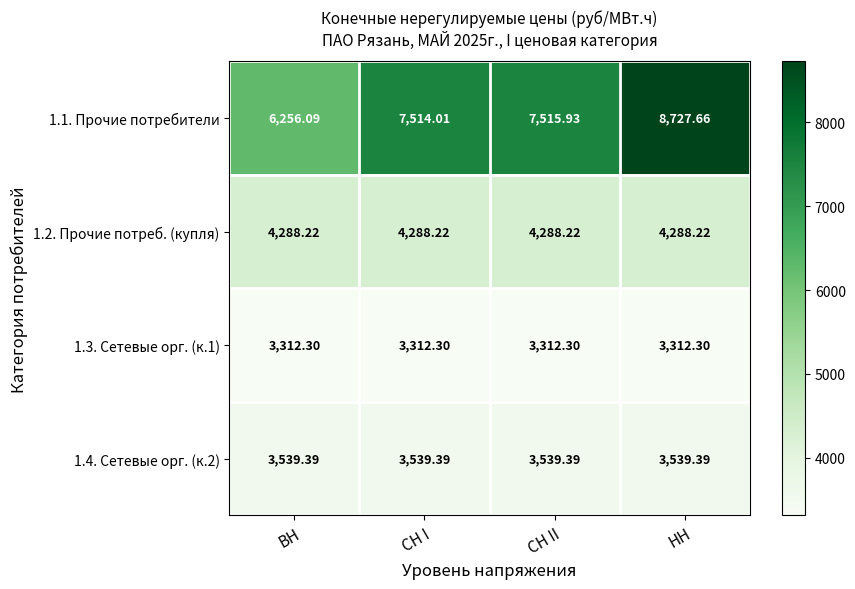

Where does the 1.1. Прочие потребители series first go above 7515?

СН II